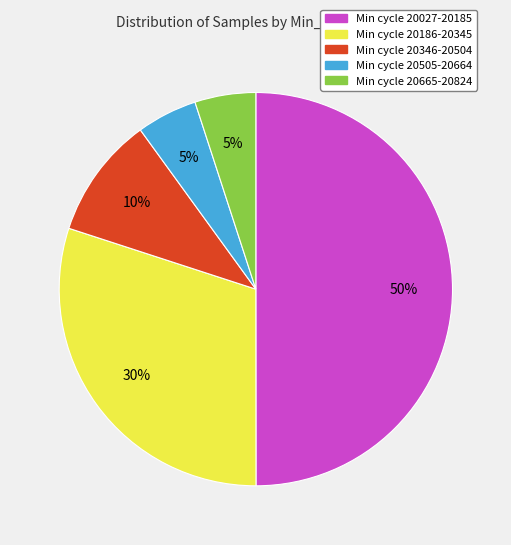

To the nearest percent, what is the difference between the largest and smallest slice percentages?

45%